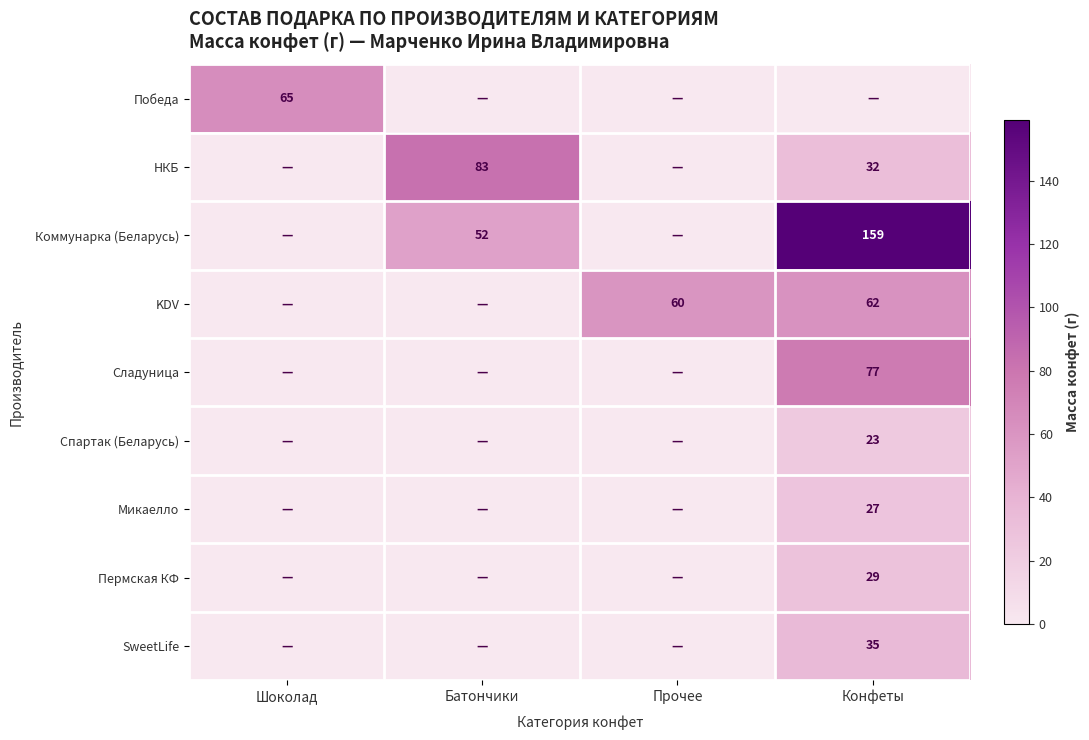

True or false: НКБ has a value of 20 at Конфеты.

False